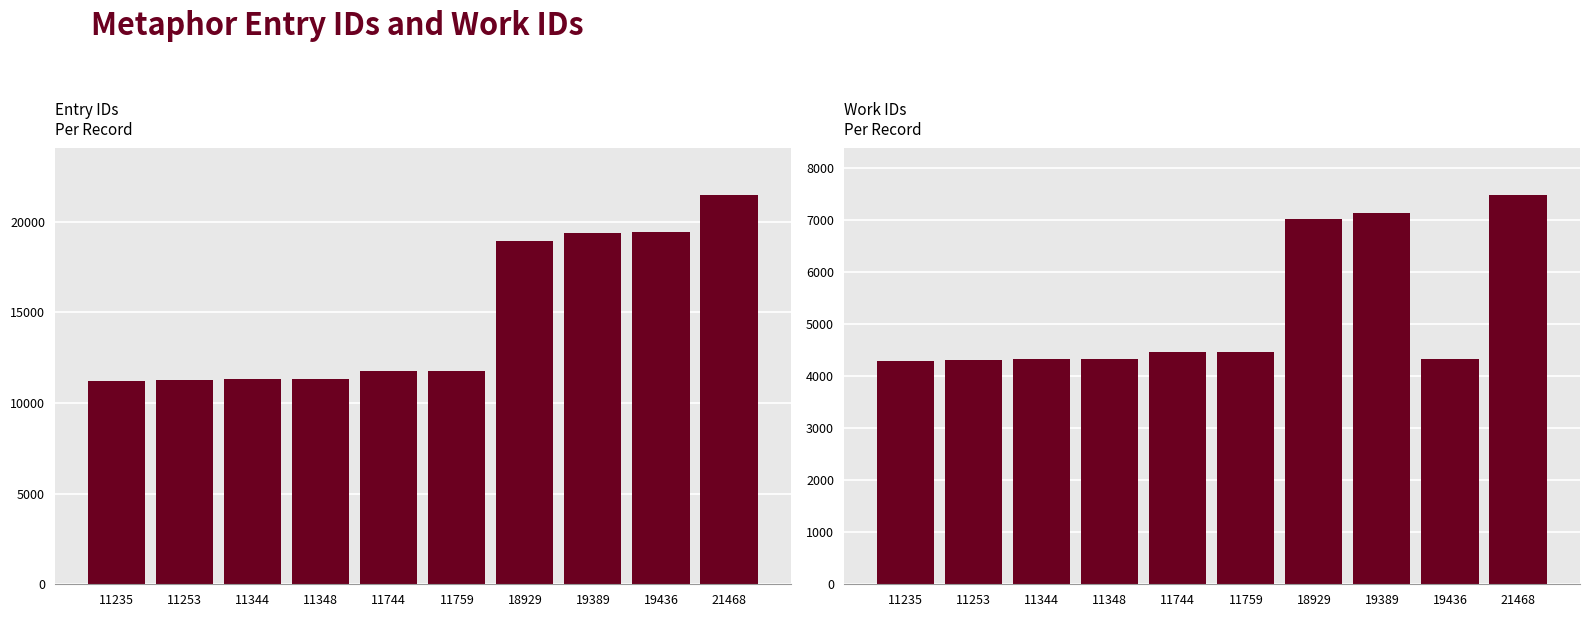

Reading left to right, transcribe all the data shown in this chart.

id: 11235=11235	11253=11253	11344=11344	11348=11348	11744=11744	11759=11759	18929=18929	19389=19389	19436=19436	21468=21468
work_id: 11235=4294	11253=4317	11344=4339	11348=4339	11744=4459	11759=4466	18929=7017	19389=7143	19436=4339	21468=7481